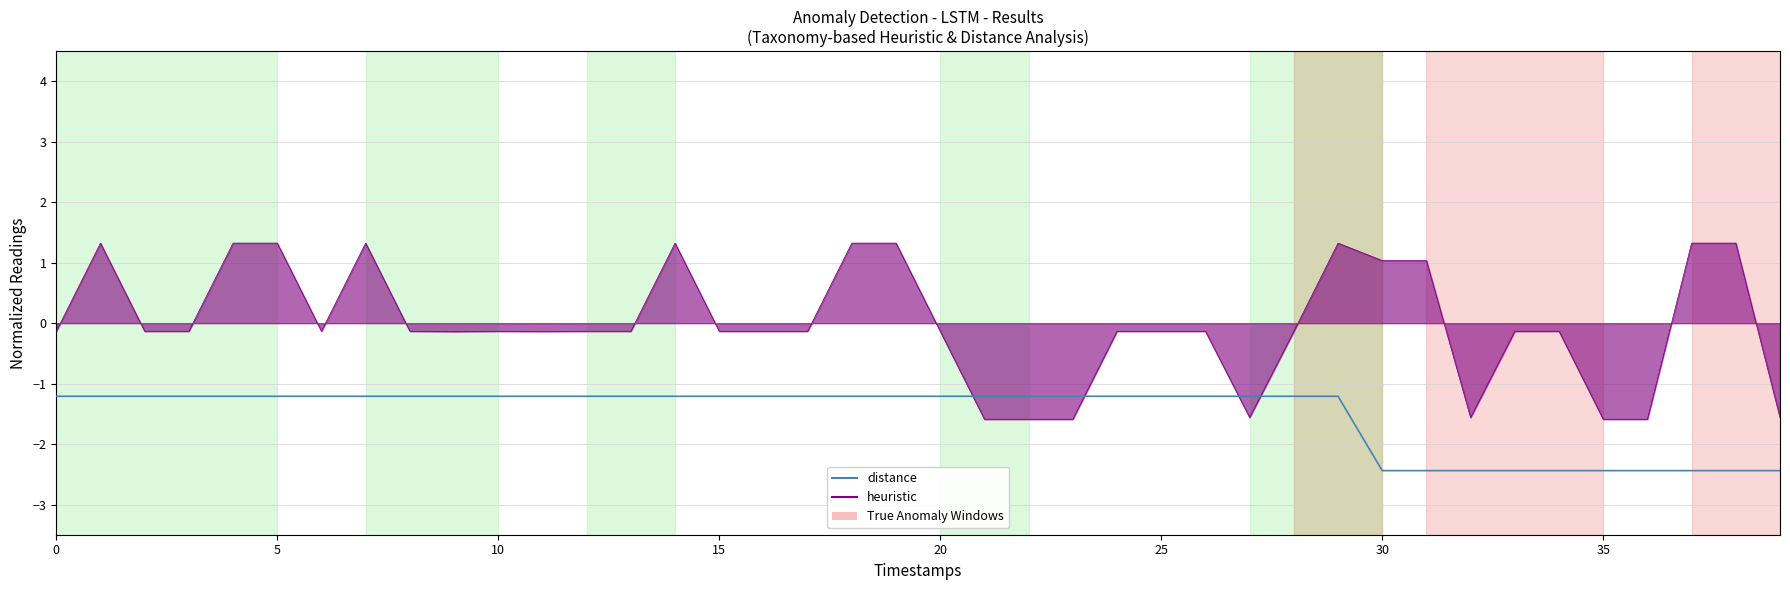

What is the smallest value displayed?

-2.4